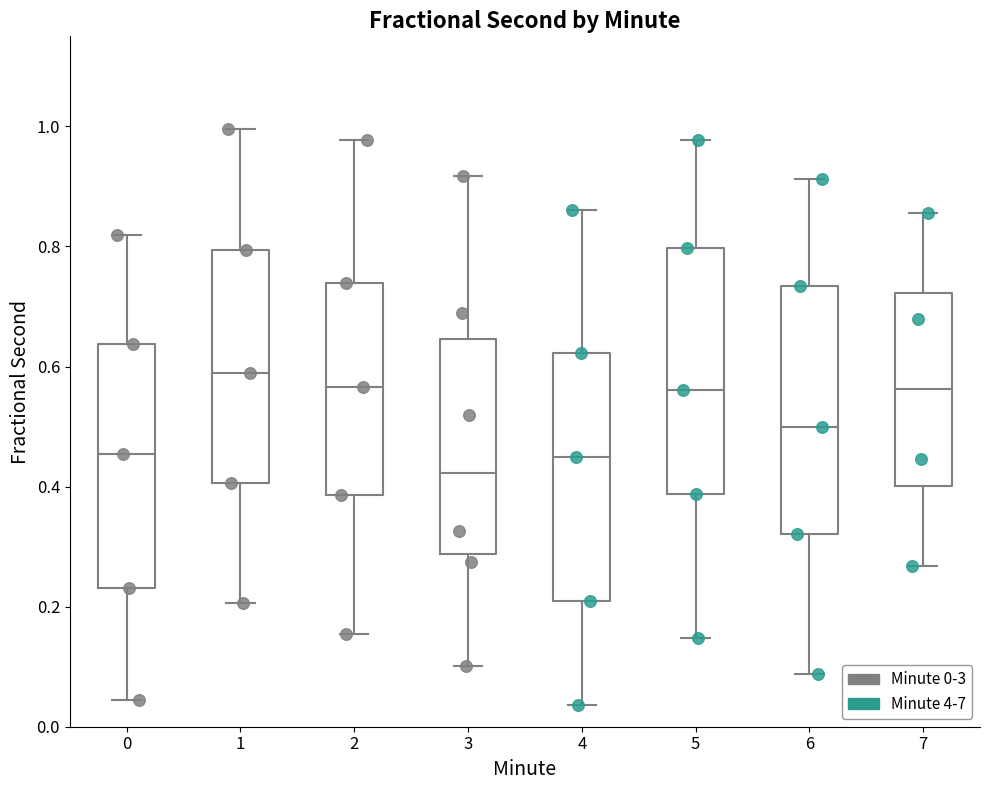

Reading left to right, read every box against the y-axis: the position of its median line, the range the box covers, and the ends of its whiskers. The values are not printed on the chart, so give them approximately, as read against the axis.

0: median 0.46, box 0.24 to 0.64, whiskers 0.04 to 0.82
1: median 0.58, box 0.40 to 0.80, whiskers 0.20 to 1.00
2: median 0.56, box 0.38 to 0.74, whiskers 0.16 to 0.98
3: median 0.42, box 0.28 to 0.64, whiskers 0.10 to 0.92
4: median 0.44, box 0.22 to 0.62, whiskers 0.04 to 0.86
5: median 0.56, box 0.38 to 0.80, whiskers 0.14 to 0.98
6: median 0.50, box 0.32 to 0.74, whiskers 0.08 to 0.92
7: median 0.56, box 0.40 to 0.72, whiskers 0.26 to 0.86